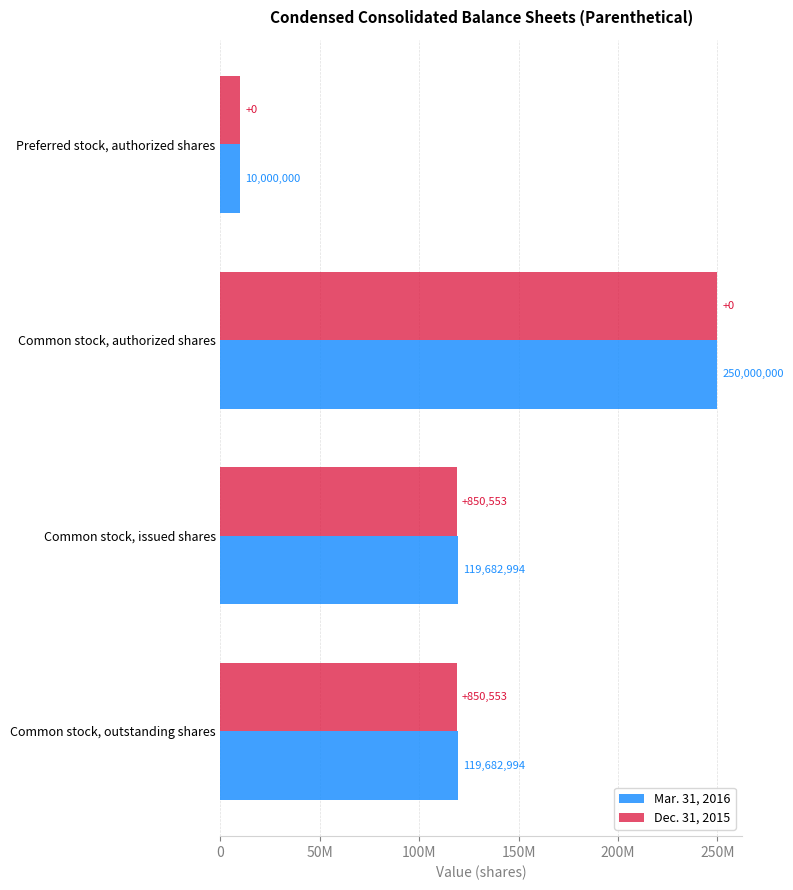

How many distinct data groups are displayed?

2